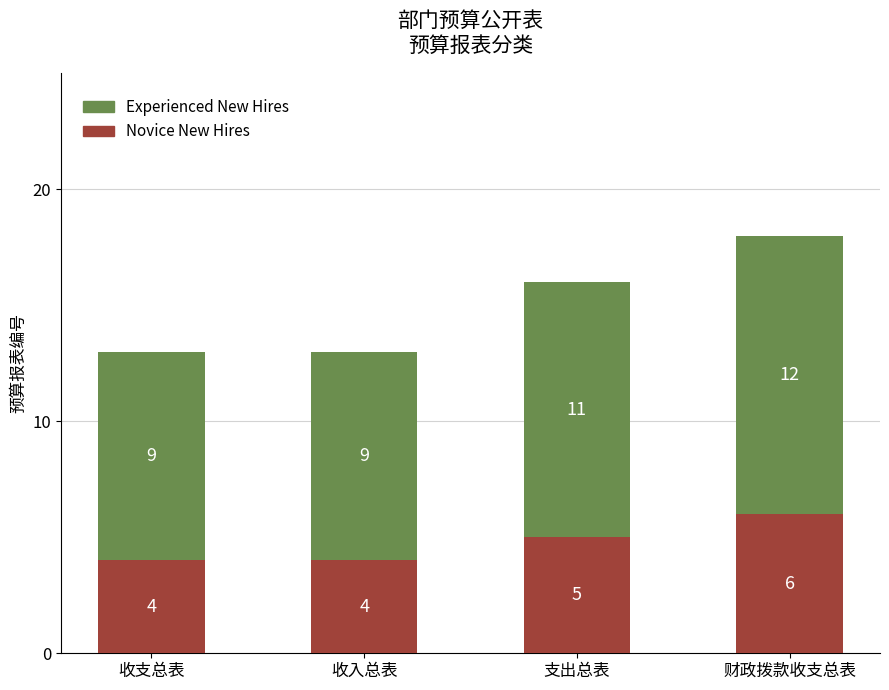

What is the highest value of the Novice New Hires series?

6